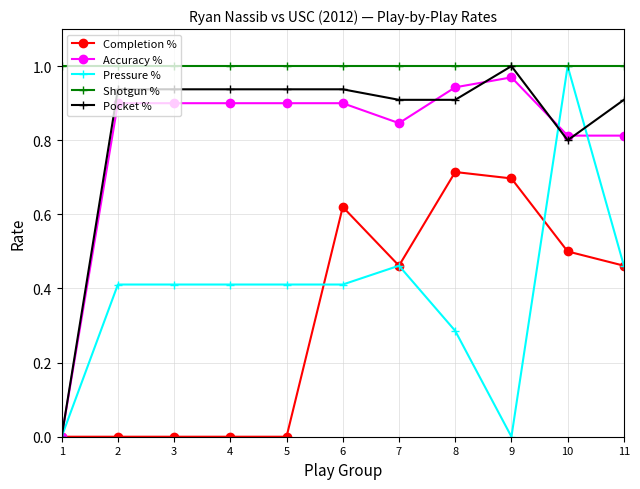

Count the number of data series in this chart.

5